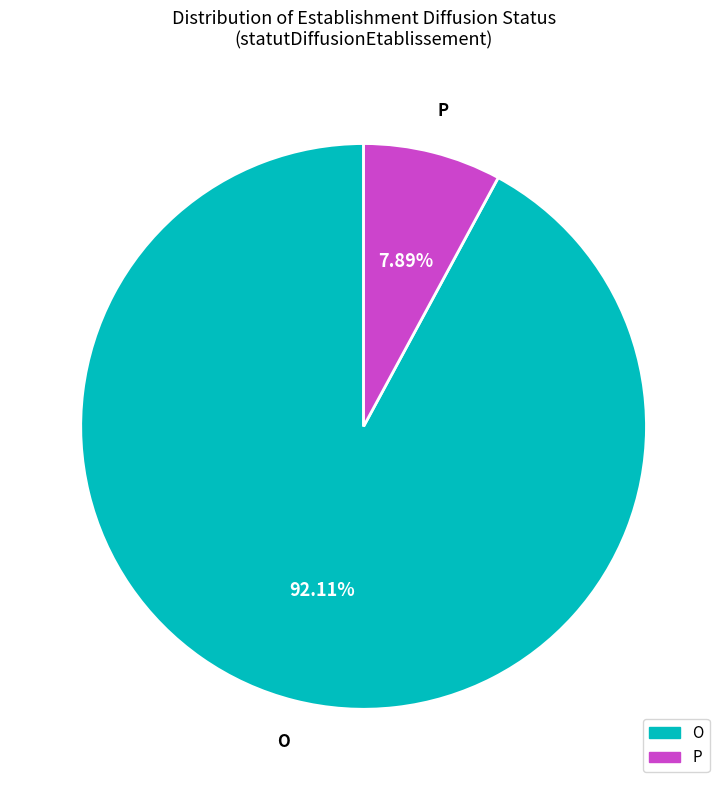

To the nearest percent, what portion does P represent?

8%